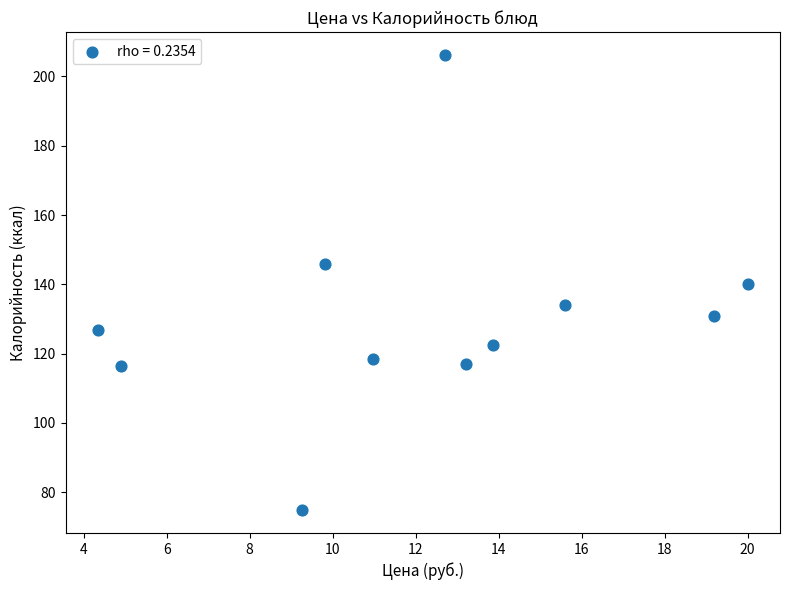

What is the range of Y values (max minus min)?

131.4